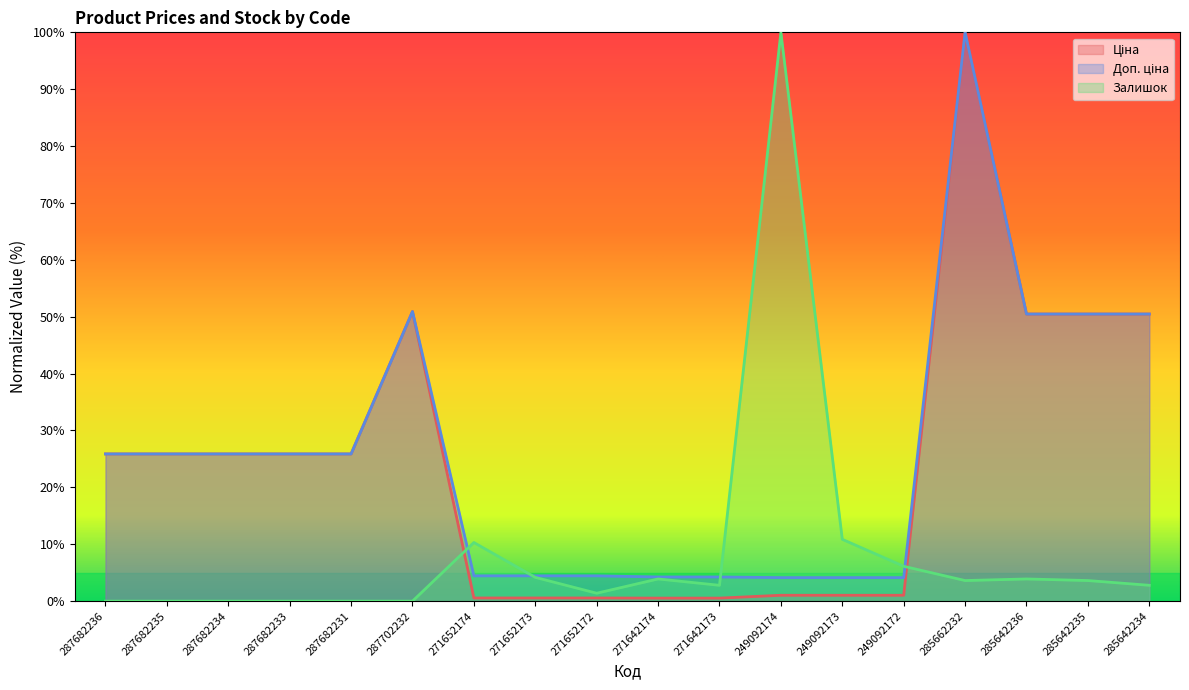

Where is the first local maximum for Доп. ціна?

287702232